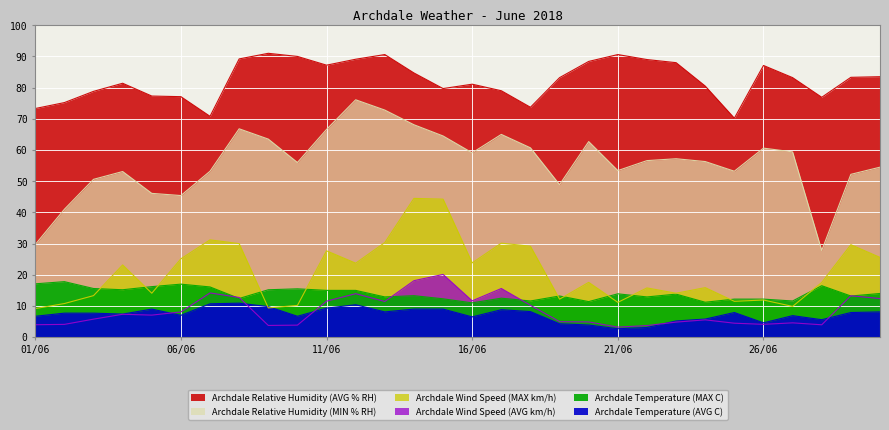

What are all the series names shown in the legend?

Archdale Temperature (AVG C), Archdale Temperature (MAX C), Archdale Relative Humidity (AVG % RH), Archdale Relative Humidity (MIN % RH), Archdale Wind Speed (AVG km/h), Archdale Wind Speed (MAX km/h)